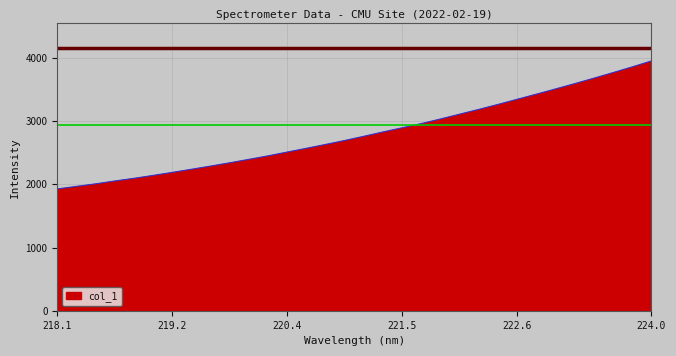

What is the difference between the maximum and minimum values?

2025.8